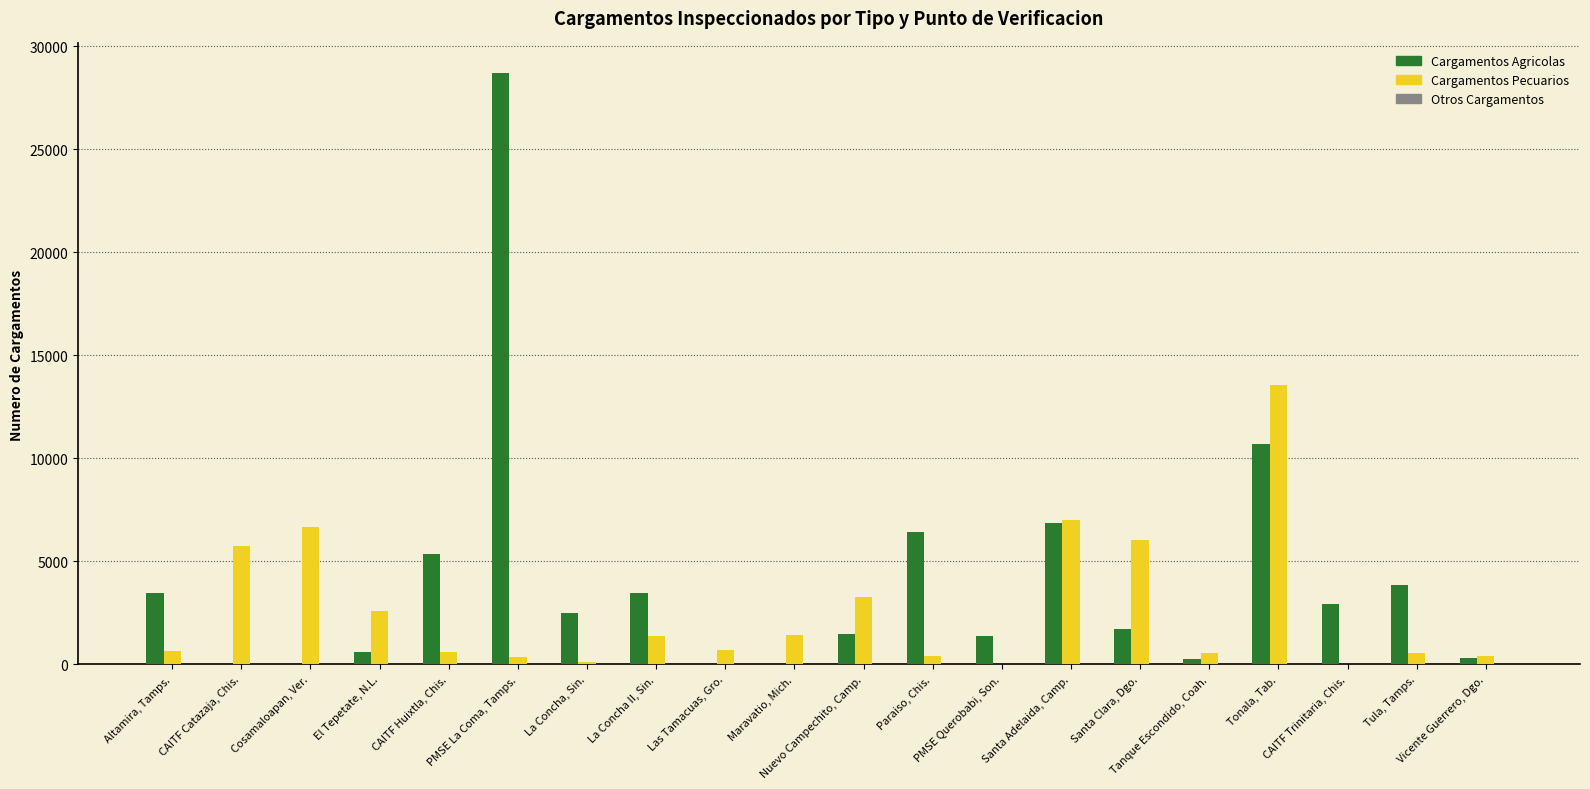

At which label is Otros Cargamentos closest to 3?

La Concha II, Sin.